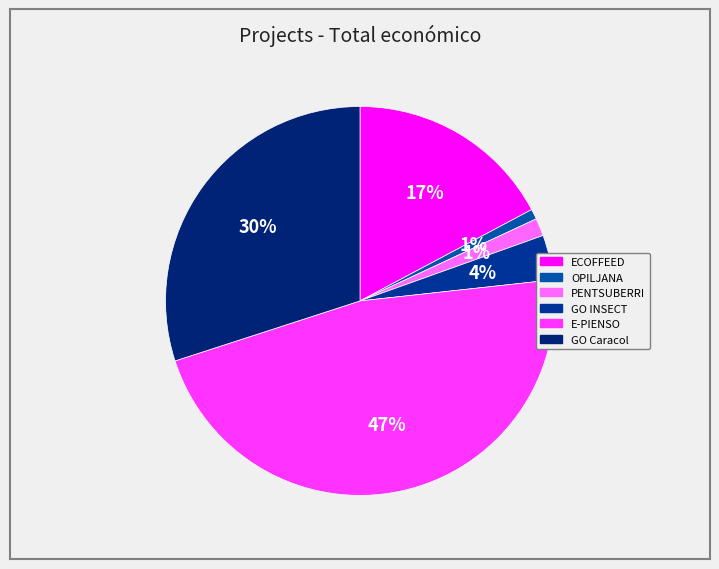

To the nearest percent, what is the average slice percentage?

17%